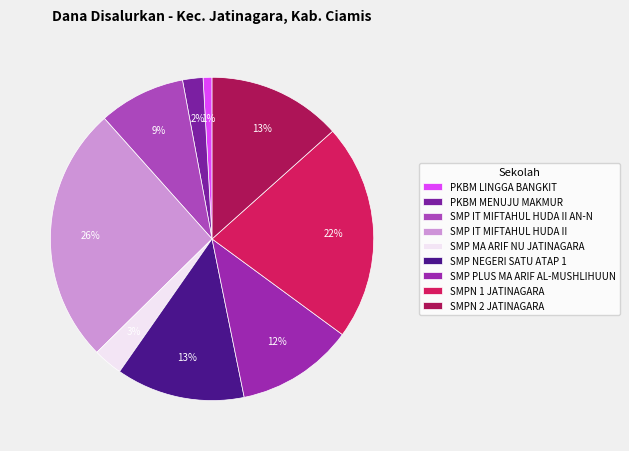

Approximately how many times larger is the value at SMP PLUS MA ARIF AL-MUSHLIHUUN compared to SMP IT MIFTAHUL HUDA II?

0.5